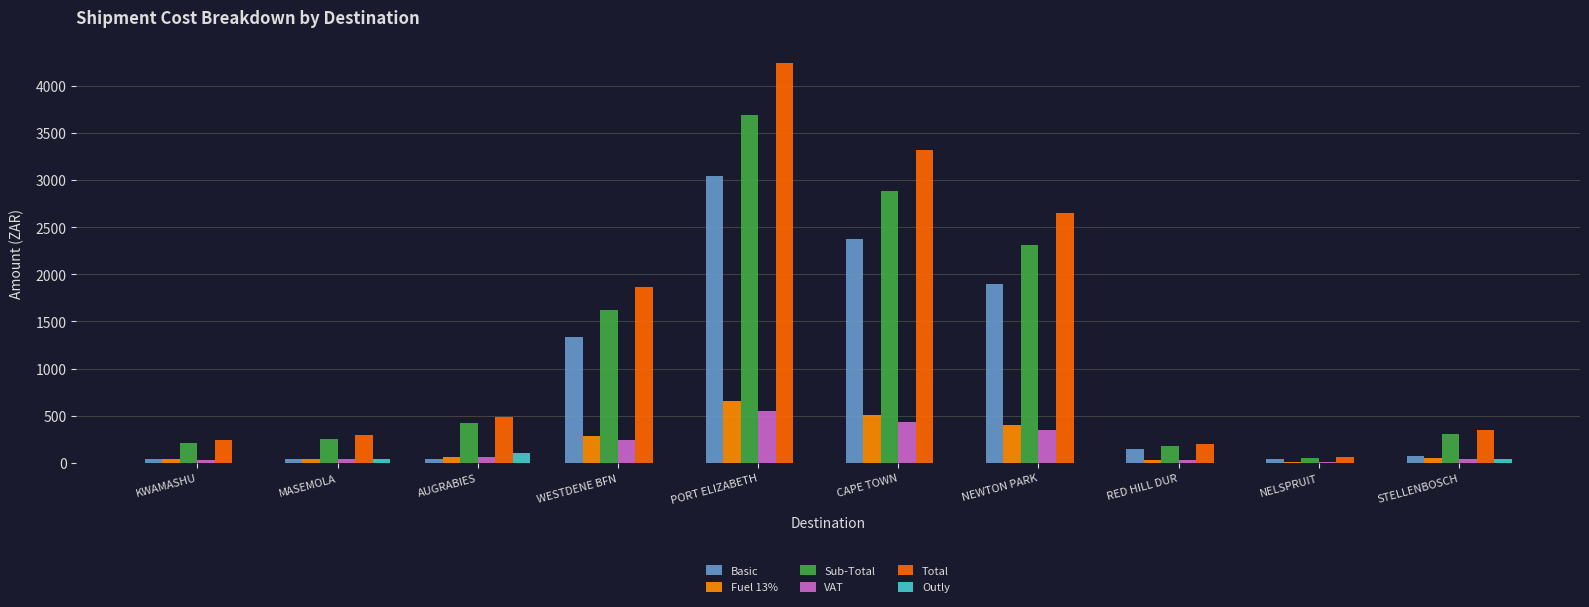

Is the value of Basic at RED HILL DUR greater than the value of Fuel 13% at PORT ELIZABETH?

No